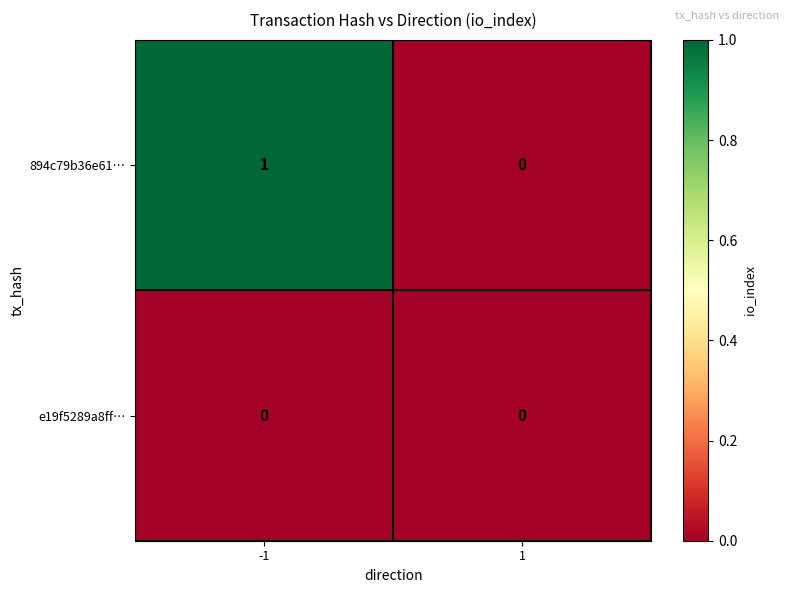

Which series changed the most between -1 and 1?

894c79b36e61…